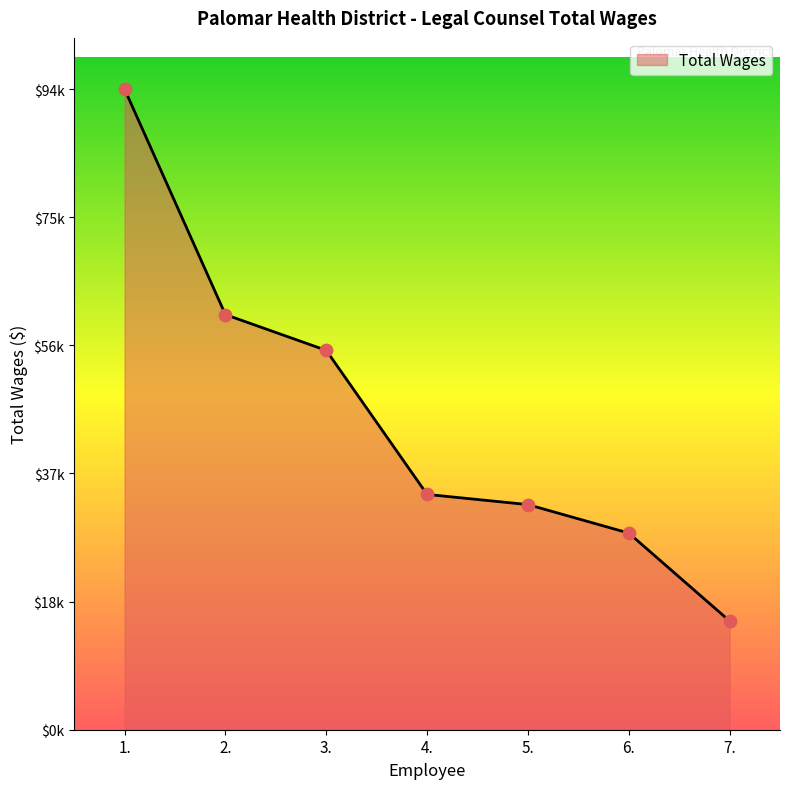

Between 1. and 4., which is larger?

1.